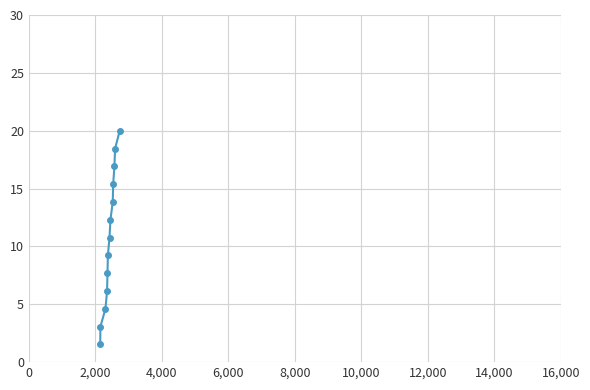

How many lines are shown in the chart?

1